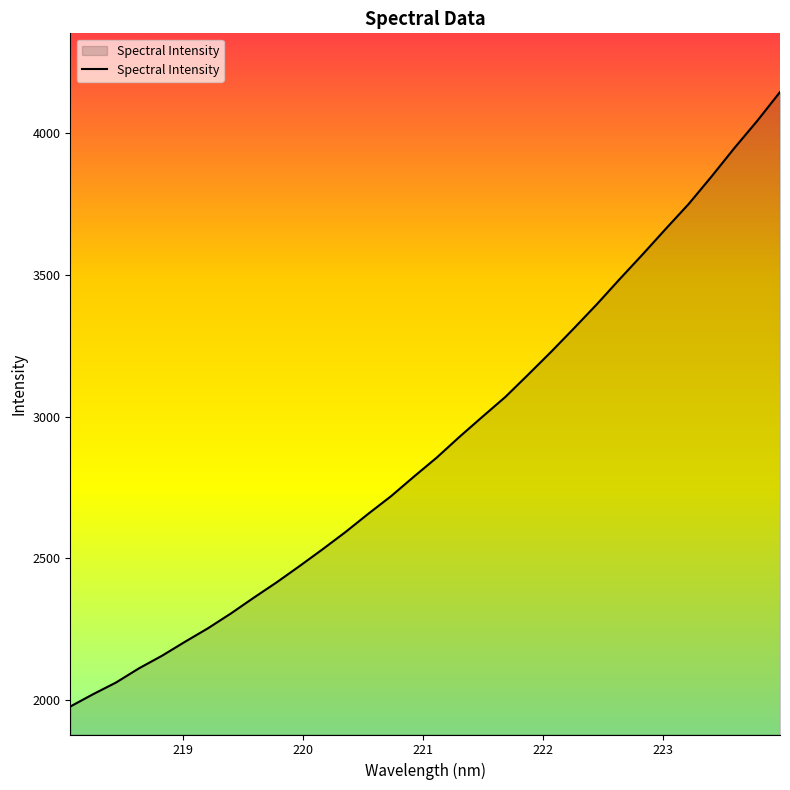

What is the difference between the maximum and minimum values?

2169.9